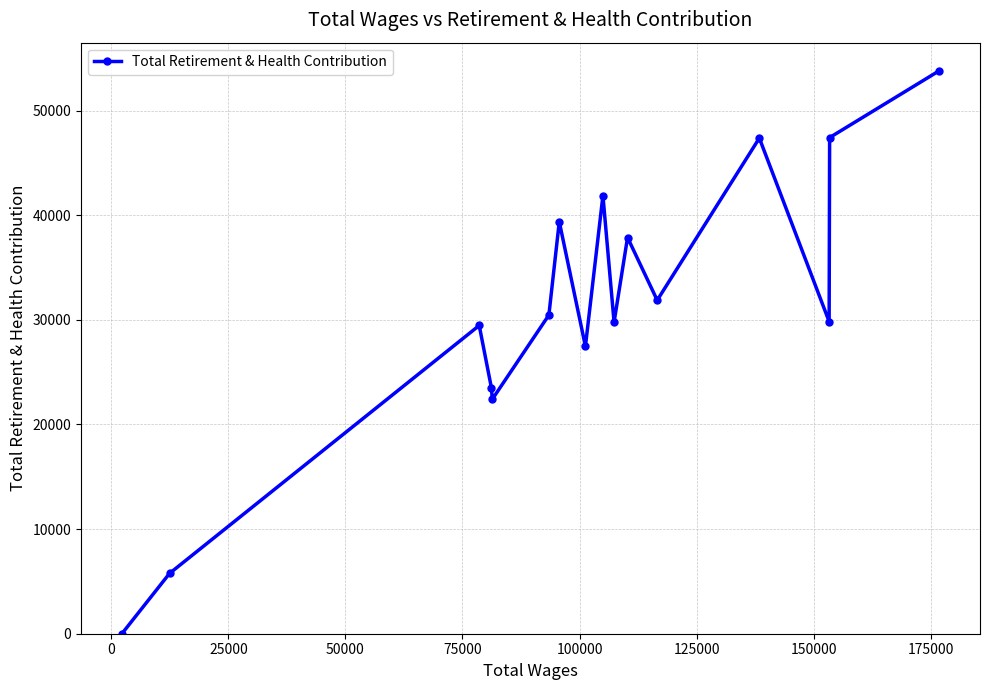

How many interior local valleys (lower than both neighbors) does the data have?

5